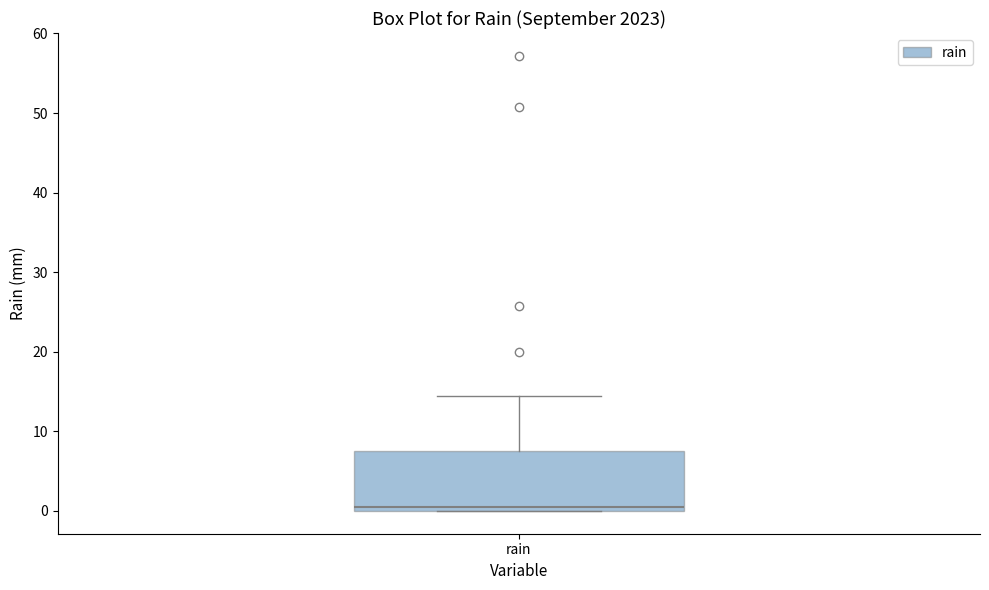

Where is the lower edge of the box for rain on the y-axis? The values are not printed on the chart, so give them approximately, as read against the axis.

0